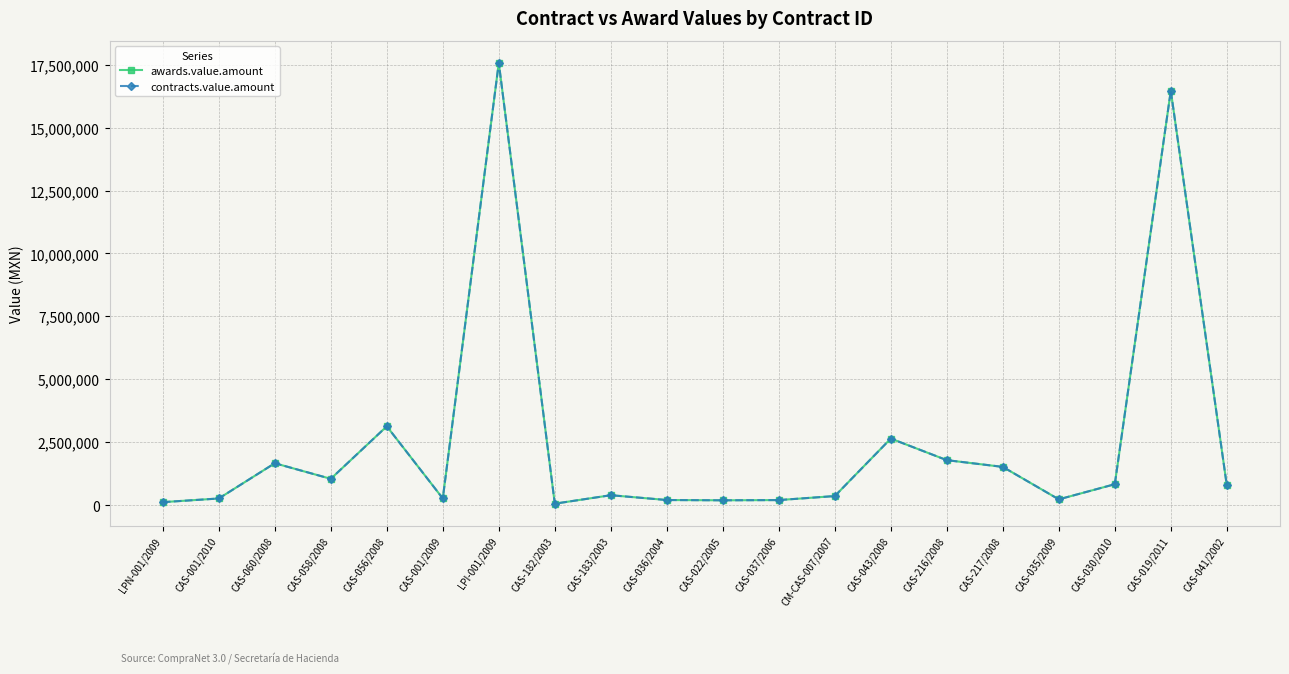

How many lines are shown in the chart?

2